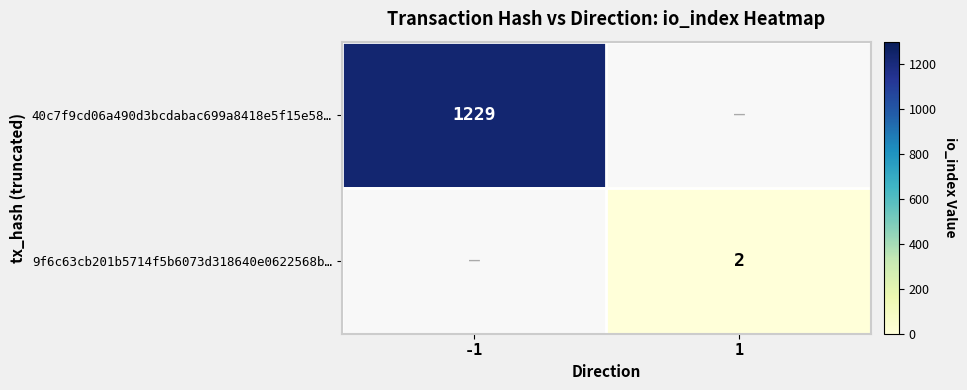

True or false: 9f6c63cb201b5714f5b6073d318640e0622568b… has a value of 1 at 1.

False